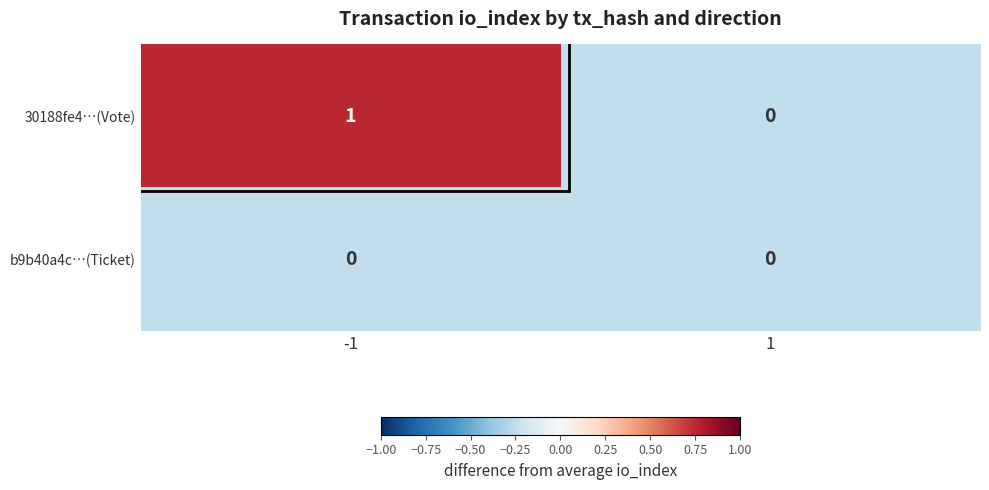

Which series has the largest total across all categories?

30188fe4…(Vote)